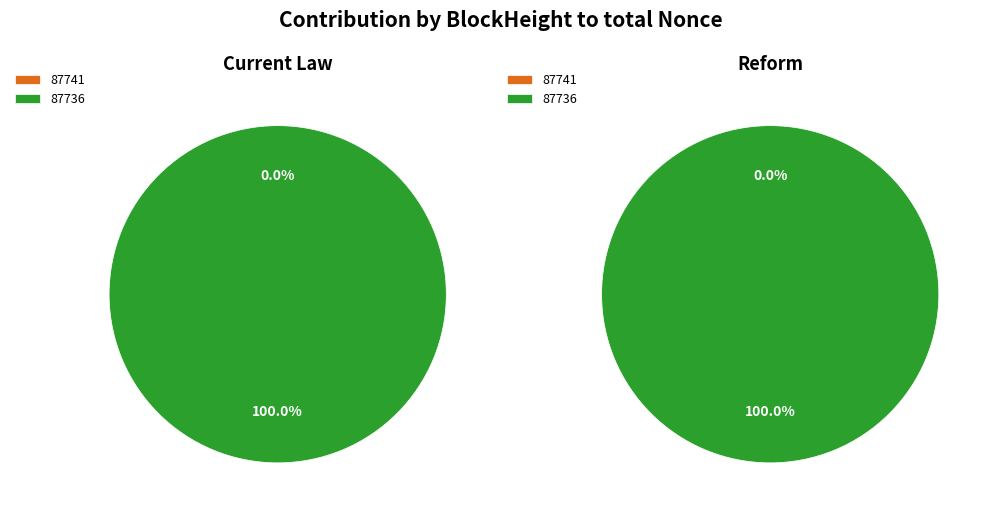

The 87741 slice represents 0% of the pie. True or false?

True